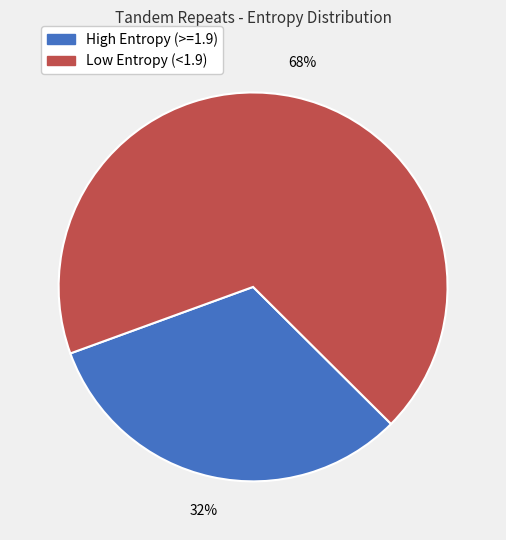

To the nearest percent, what is the average slice percentage?

50%